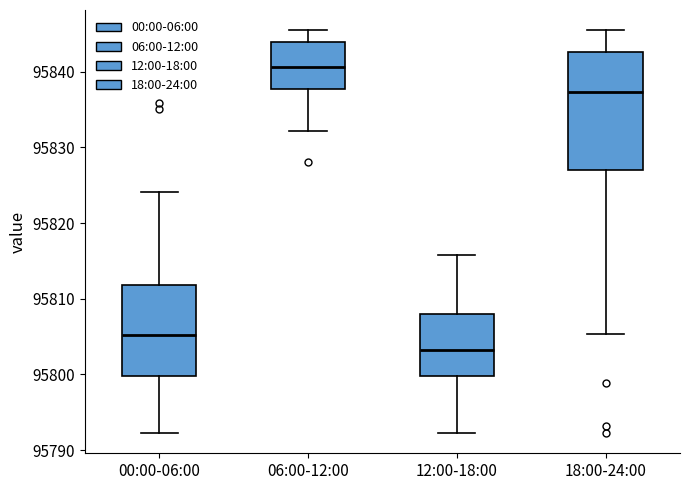

Which box is the tallest, from its lower edge to its upper edge?

18:00-24:00